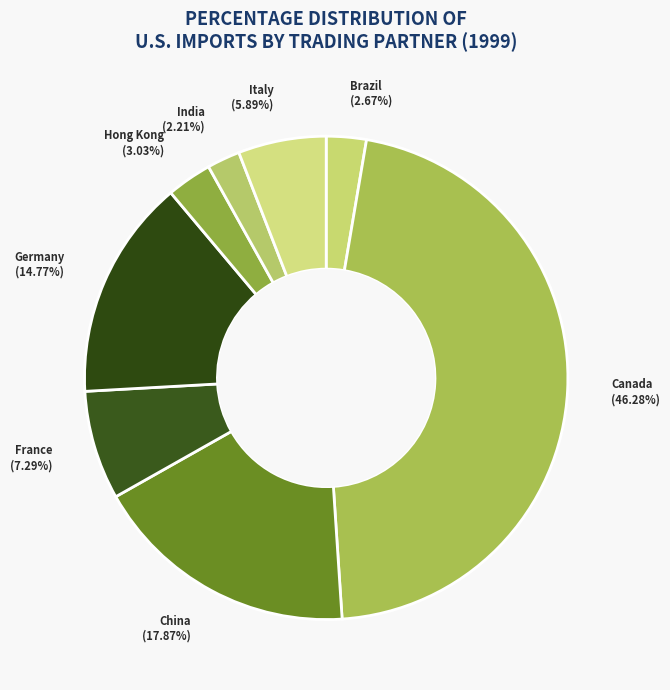

What percentage is the Germany slice, to the nearest percent?

15%